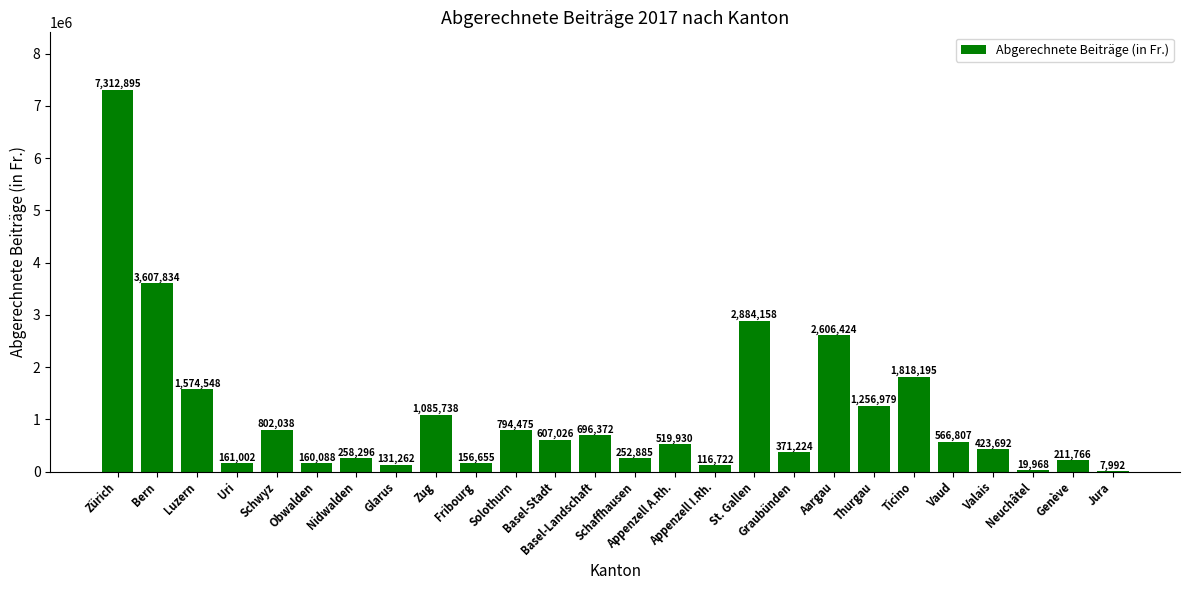

How many data points does each series have?

26